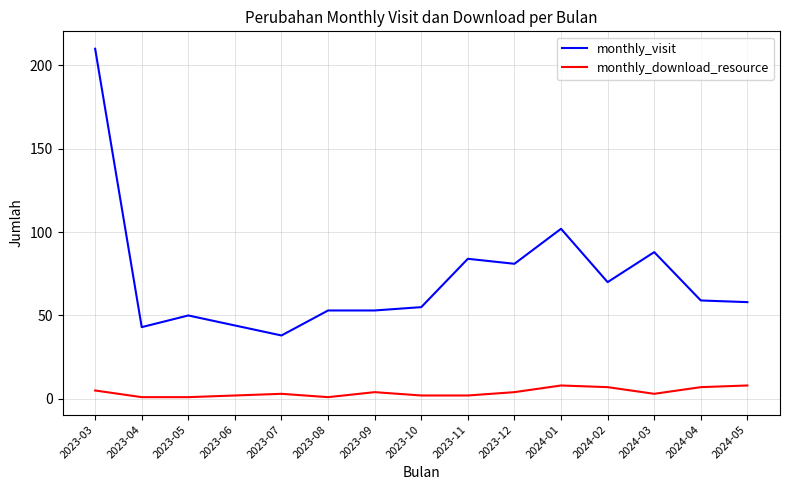

What is the lowest value of the monthly_visit series?

38